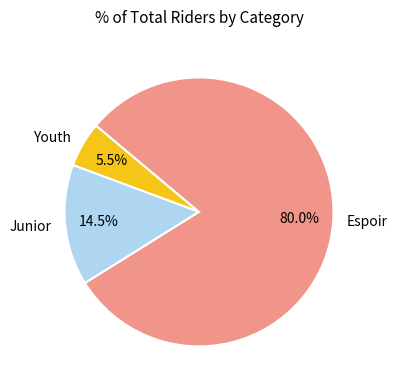

Count the number of slices in the pie.

3